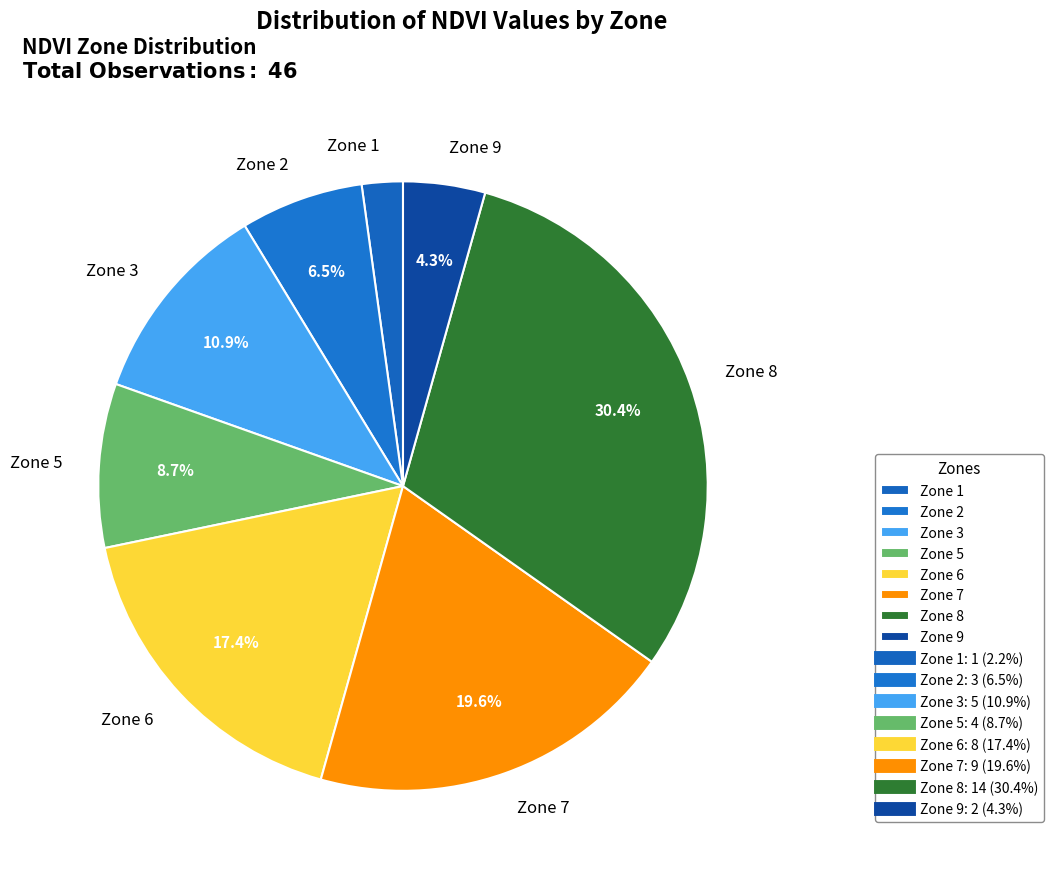

What is the total percentage of Zone 9 and Zone 6?

21.7%